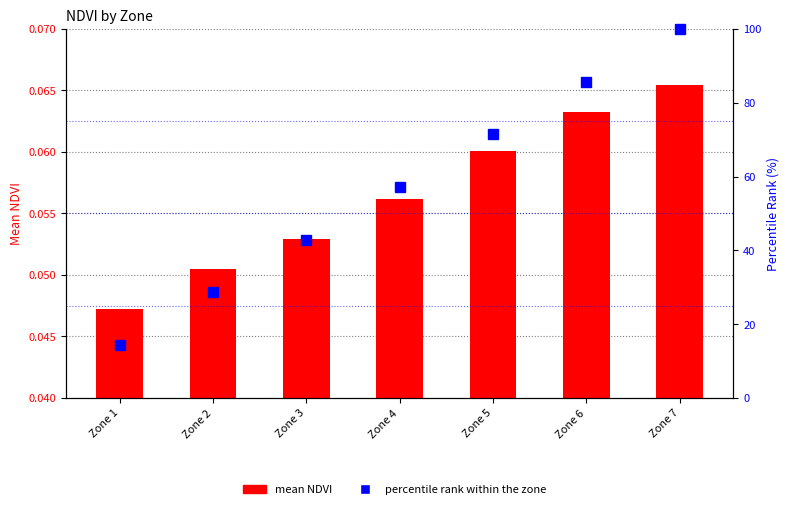

What is the difference between the highest and lowest values at Zone 4?

57.1